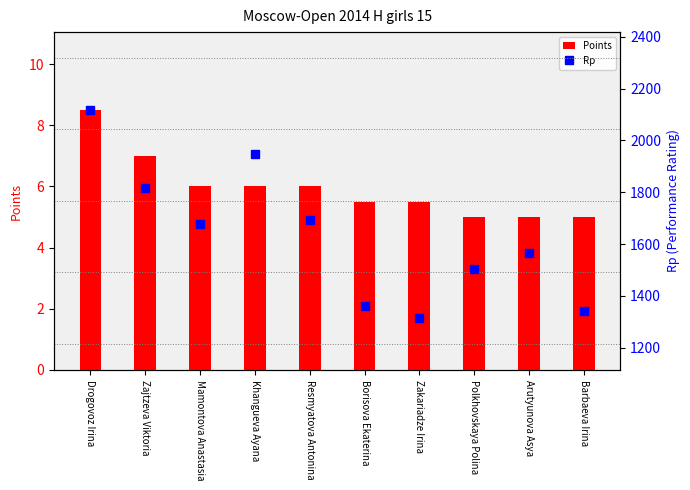

What is the label of the 6th bar from the right?

Resmyatova Antonina